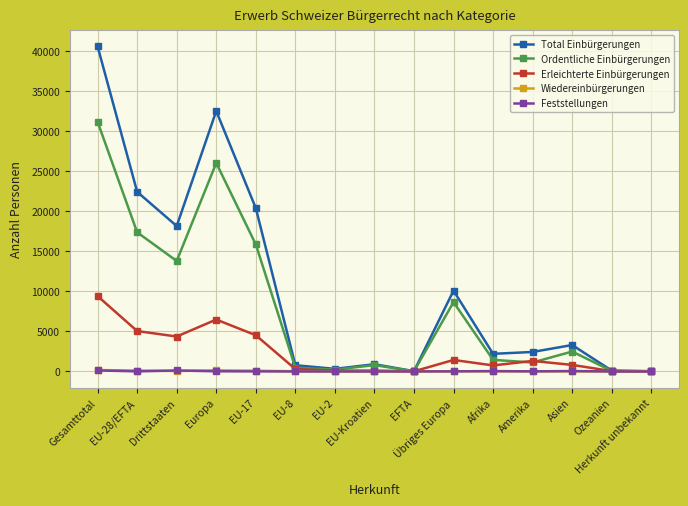

Which series has the largest total across all categories?

Total Einbürgerungen